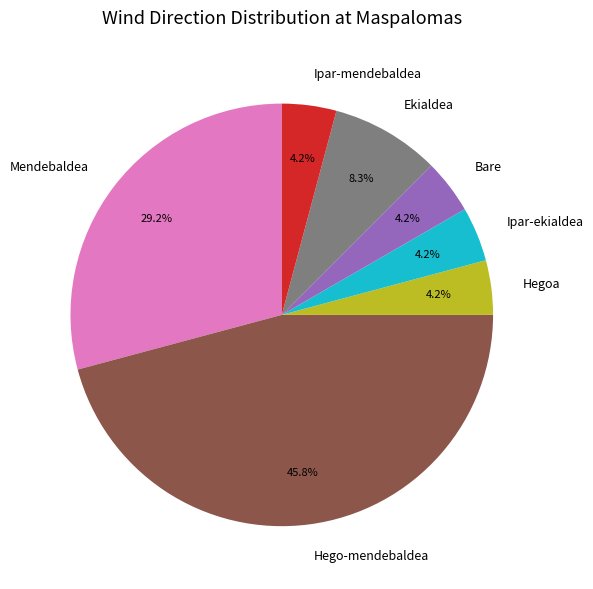

How many segments does this pie chart have?

7